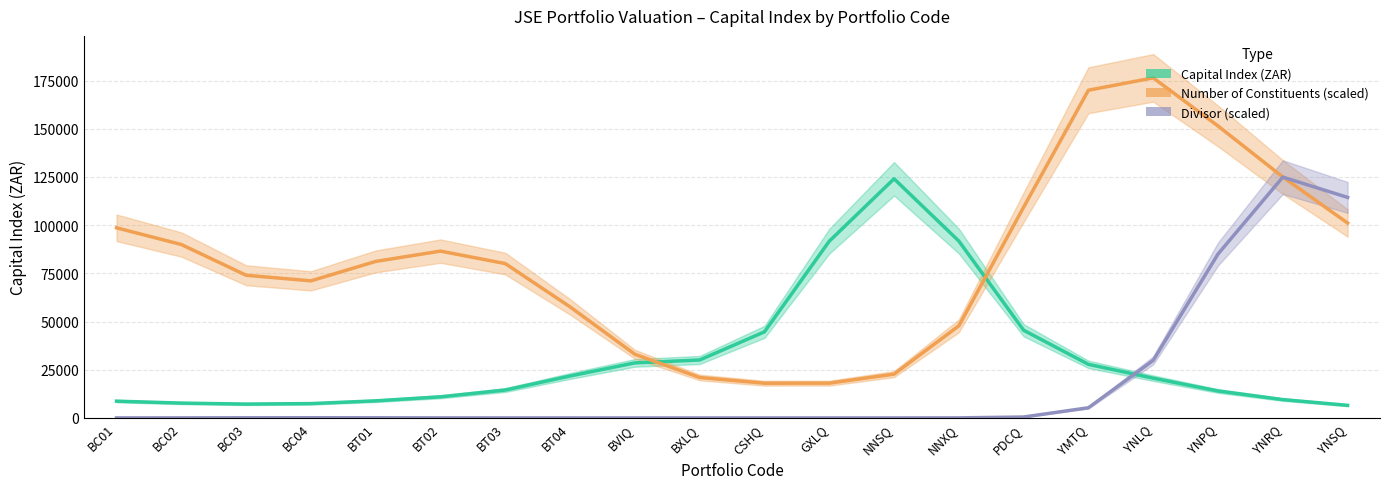

At BT03, list the series in order from largest to smallest.

Number of Constituents (scaled), Capital Index (ZAR), Divisor (scaled)